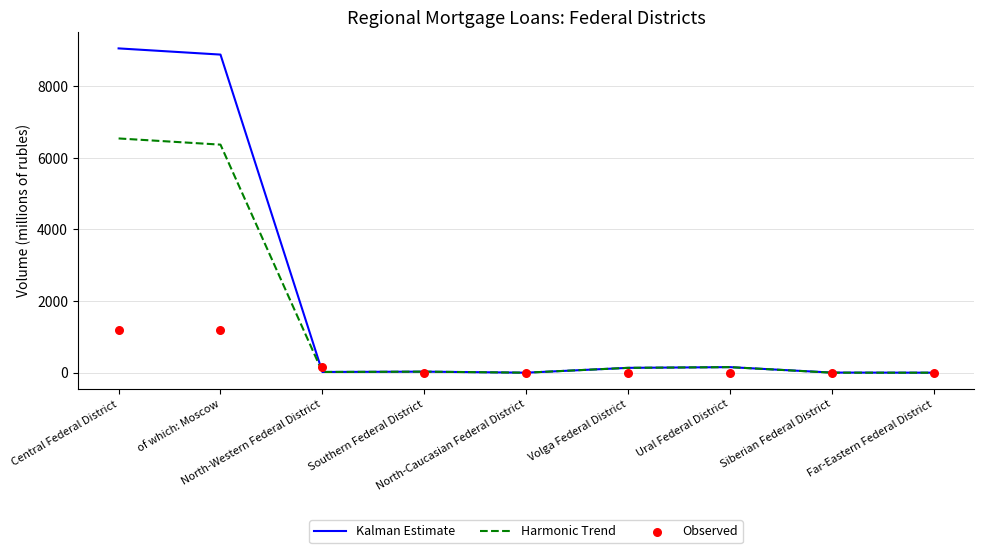

Which series reaches the minimum Y coordinate?

Kalman Estimate